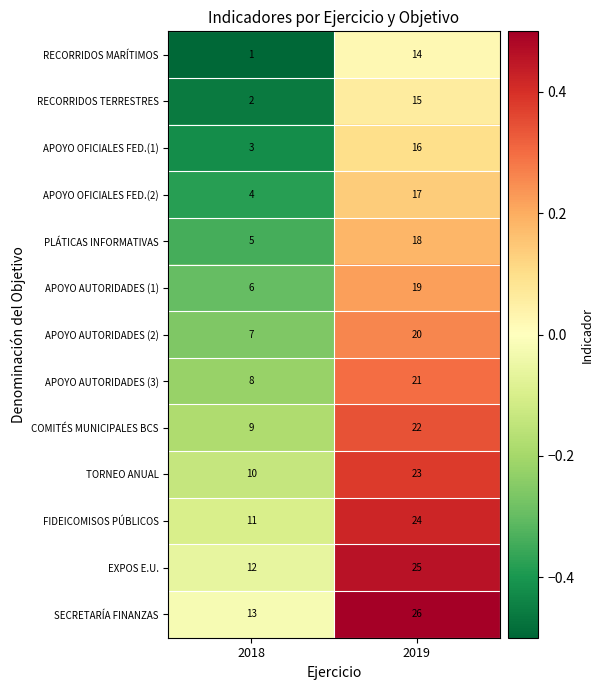

What is the maximum value for SECRETARÍA FINANZAS?

26